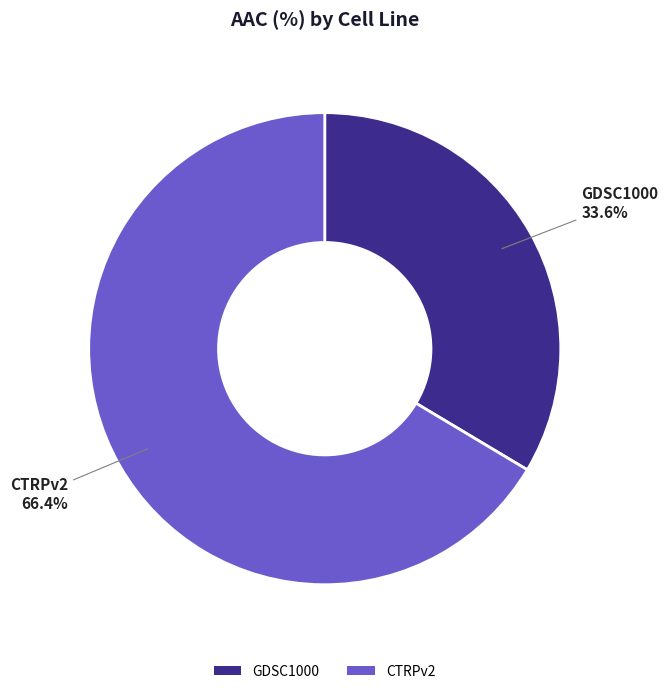

Count the number of slices in the pie.

2